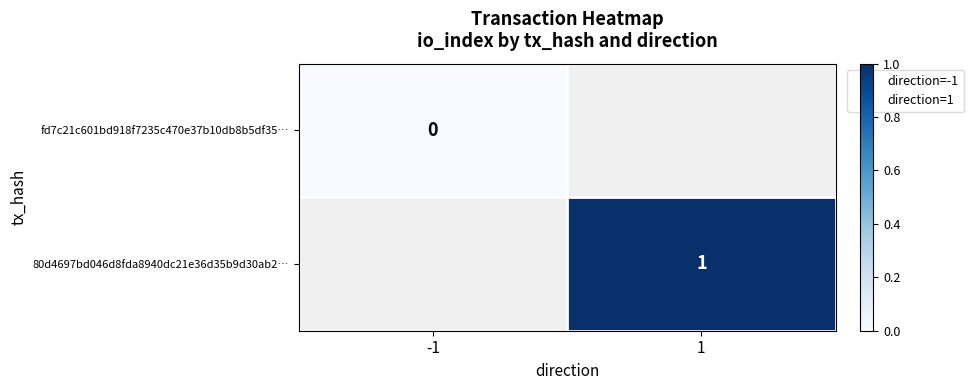

Count the number of data series in this chart.

2